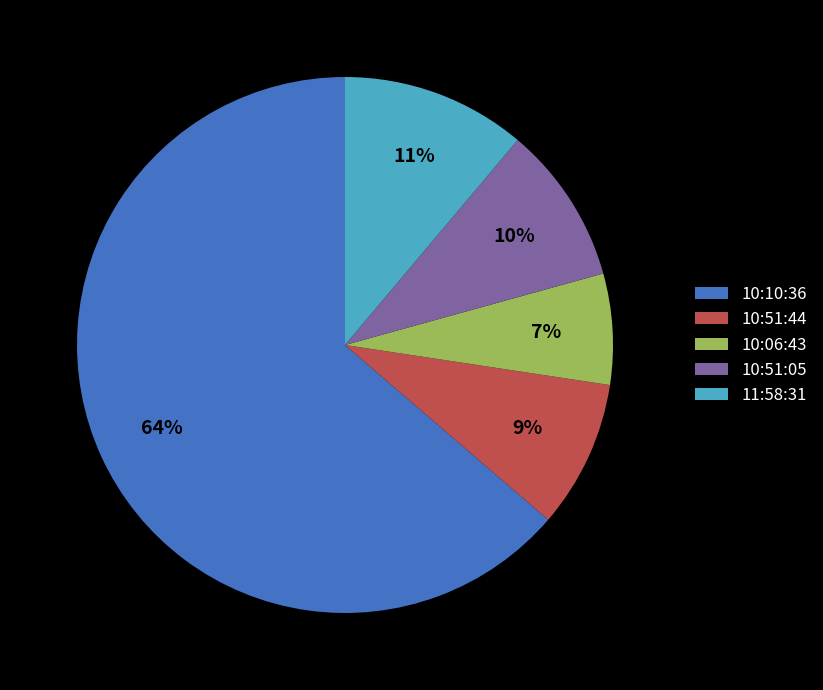

How many slices are in this pie chart?

5